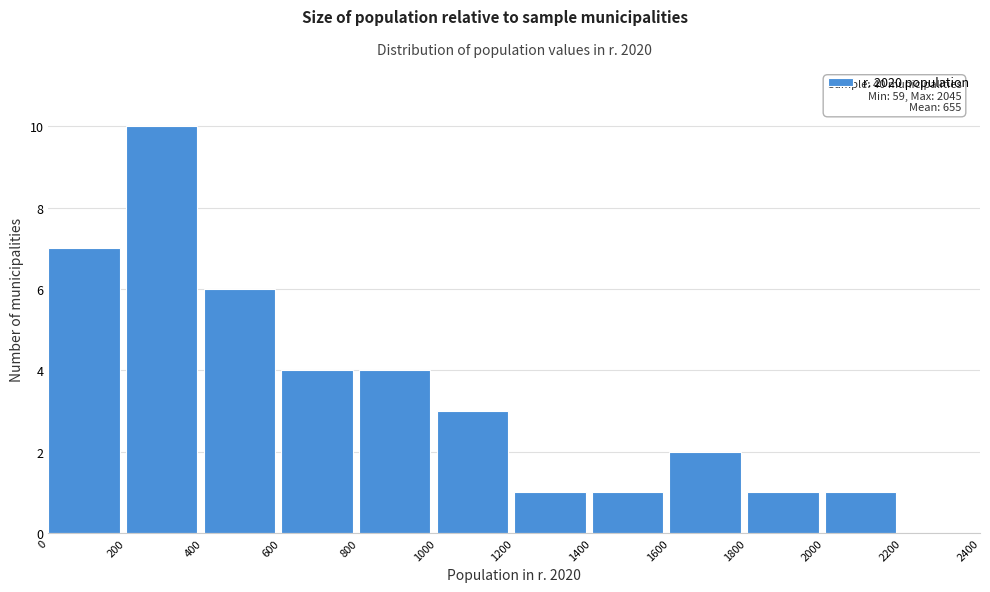

Over which range of the x-axis is the bar tallest?

200 to 400